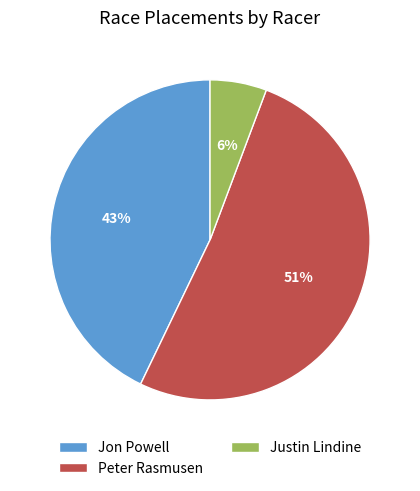

Is it true that Peter Rasmusen is 51% of the pie?

True